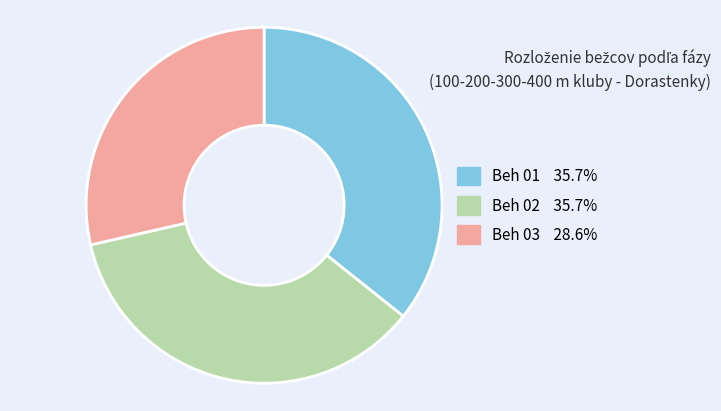

What is the ratio of the value at Beh 01 to the value at Beh 02?

1.0